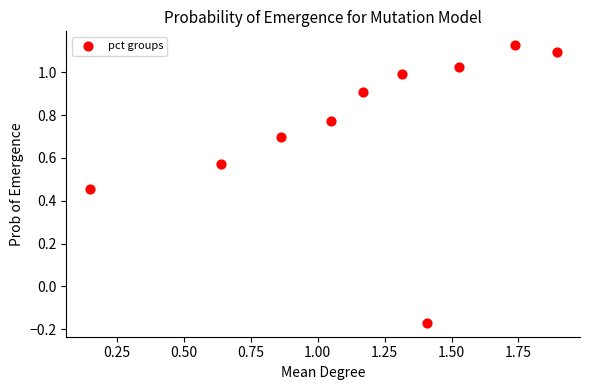

What is the average Y value?

0.7